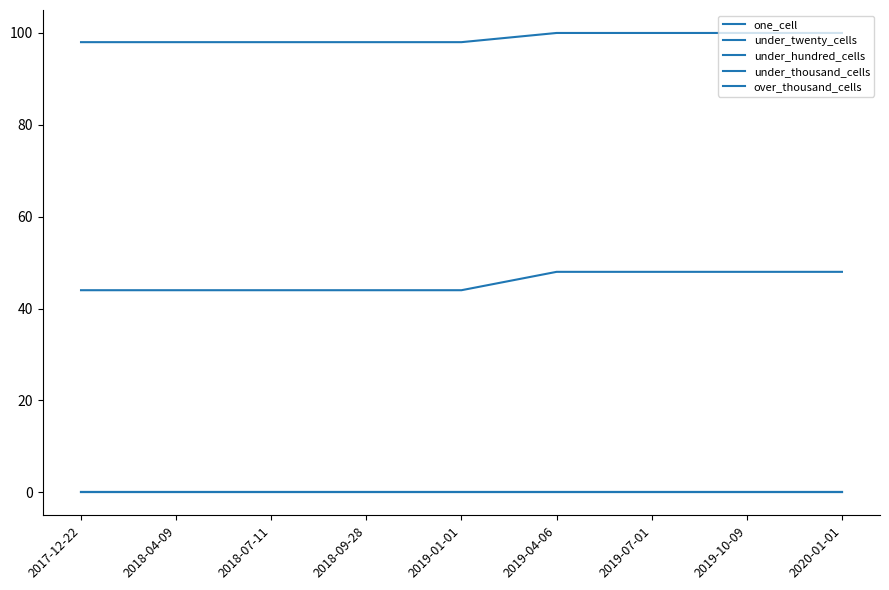

Does the chart have visible grid lines?

No